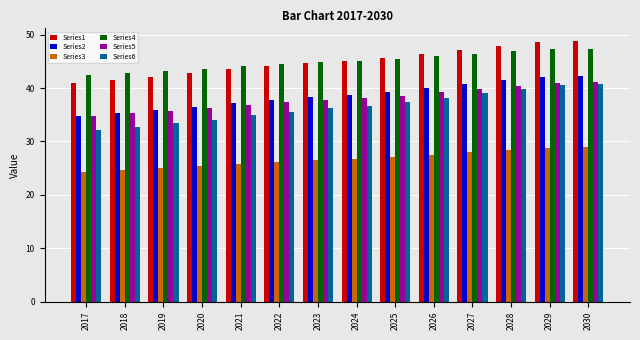

Between 2021 and 2023, which series saw the biggest shift?

Series6